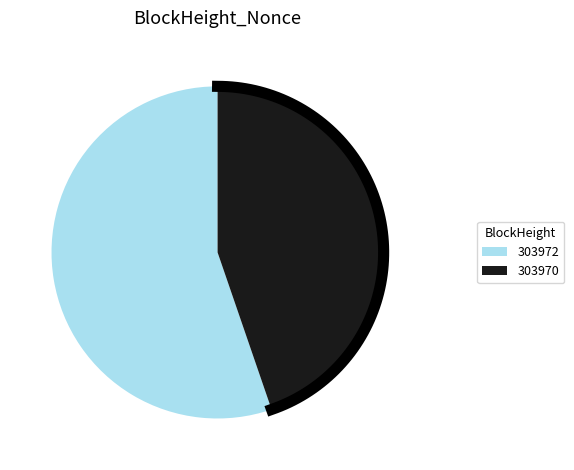

Approximately how many times larger is the value at 303970 compared to 303972?

0.8